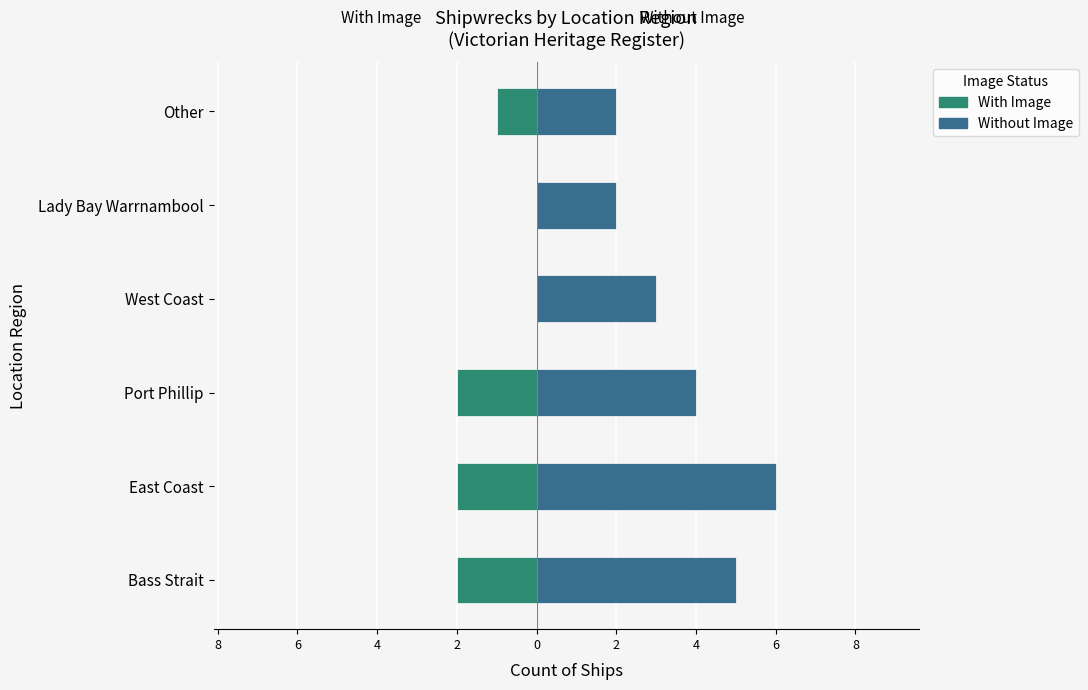

How many categories are shown in the chart?

6